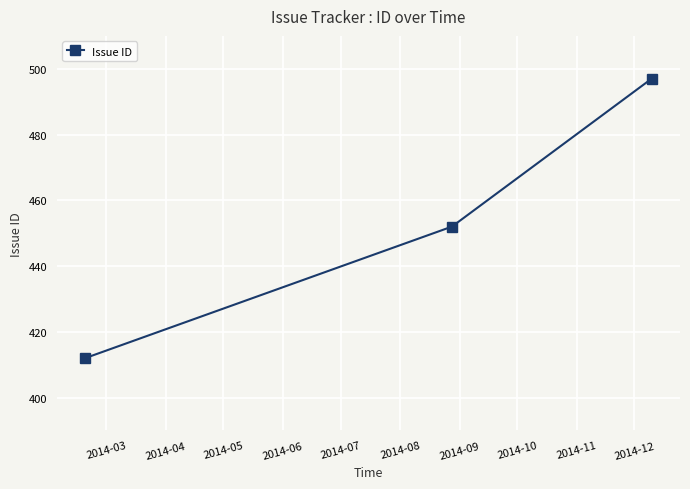

How many lines are shown in the chart?

1